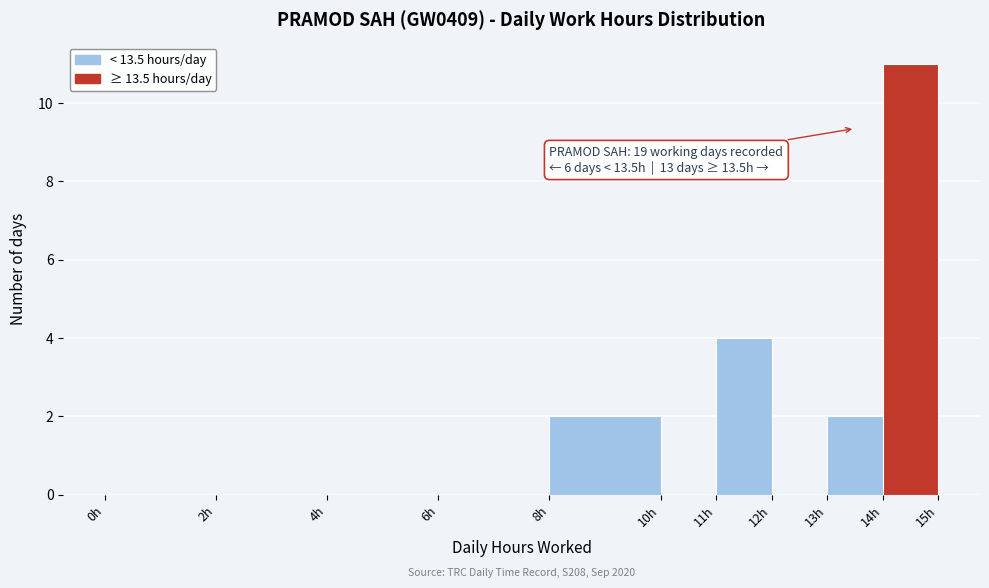

Which range on the x-axis has the tallest bar?

14 to 15